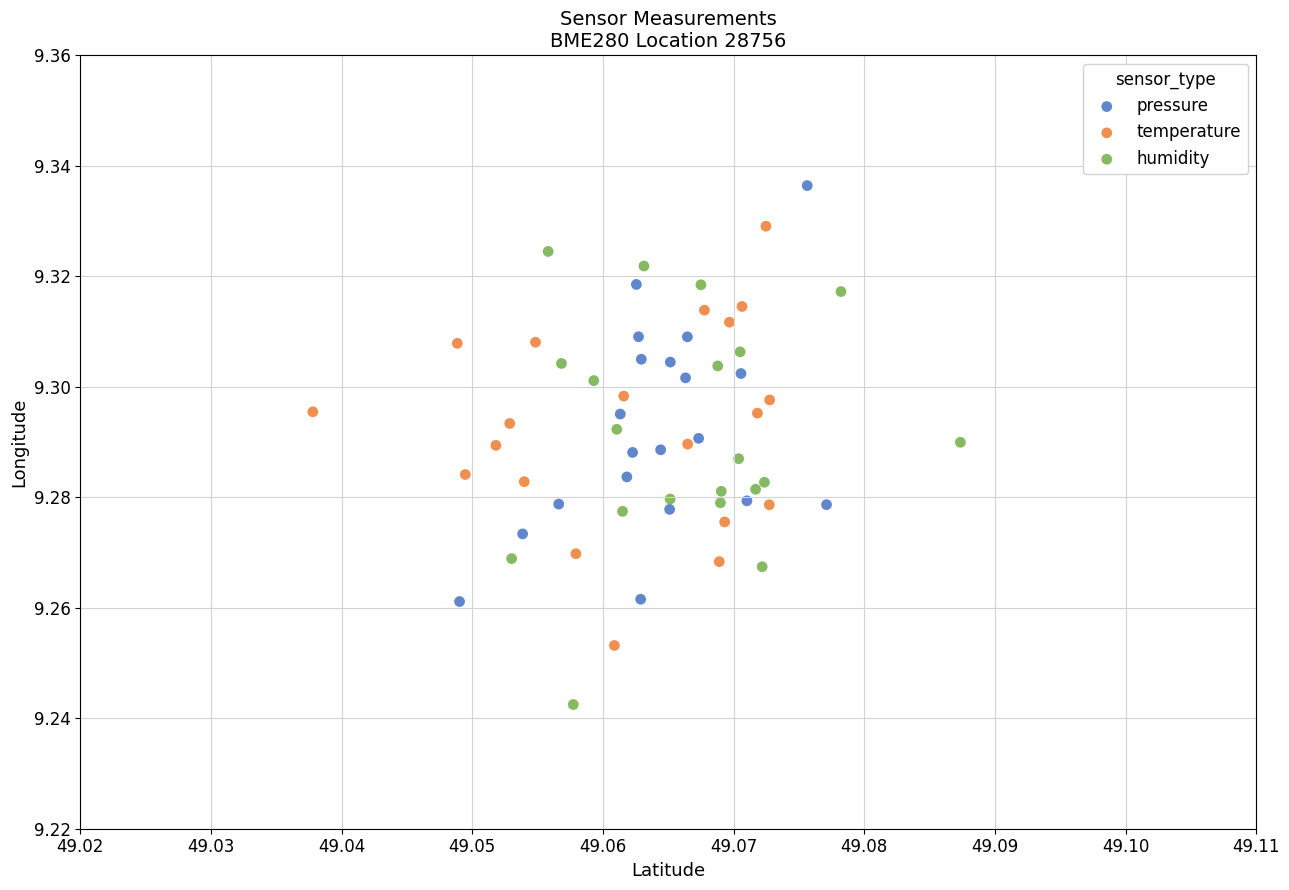

Which series has the widest spread of Y values?

humidity